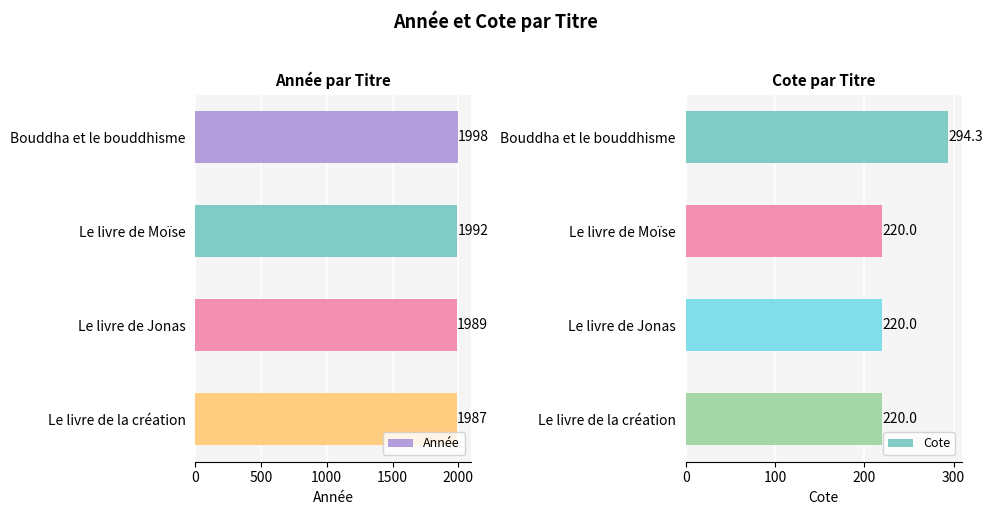

Count the Année values in the range 1989 to 1998.

3